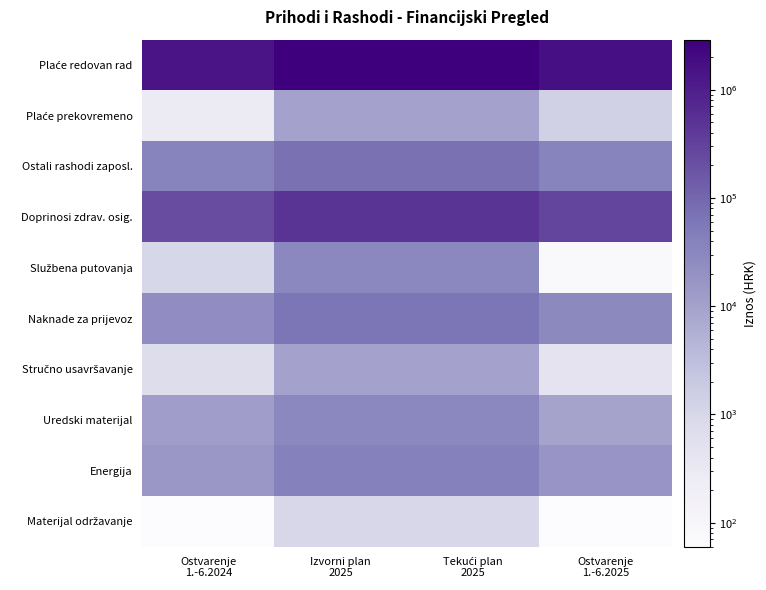

List the series in order of their peak value, lowest first.

Materijal održavanje, Plaće prekovremeno, Stručno usavršavanje, Službena putovanja, Uredski materijal, Energija, Naknade za prijevoz, Ostali rashodi zaposl., Doprinosi zdrav. osig., Plaće redovan rad